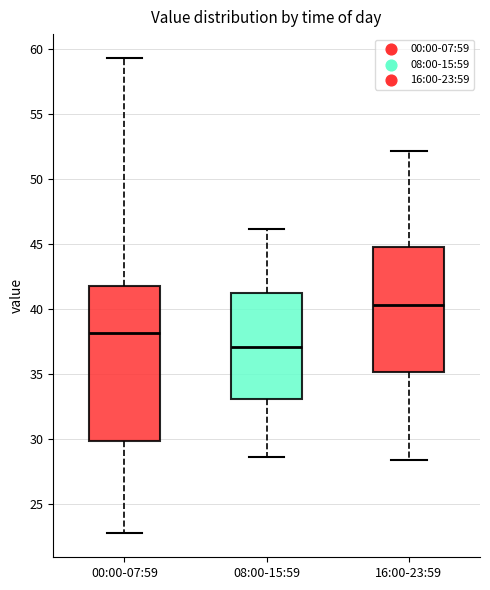

Reading left to right, read every box against the y-axis: the position of its median line, the range the box covers, and the ends of its whiskers. The values are not printed on the chart, so give them approximately, as read against the axis.

00:00-07:59: median 38.0, box 30.0 to 42.0, whiskers 22.5 to 59.5
08:00-15:59: median 37.0, box 33.0 to 41.0, whiskers 28.5 to 46.0
16:00-23:59: median 40.5, box 35.0 to 45.0, whiskers 28.5 to 52.0